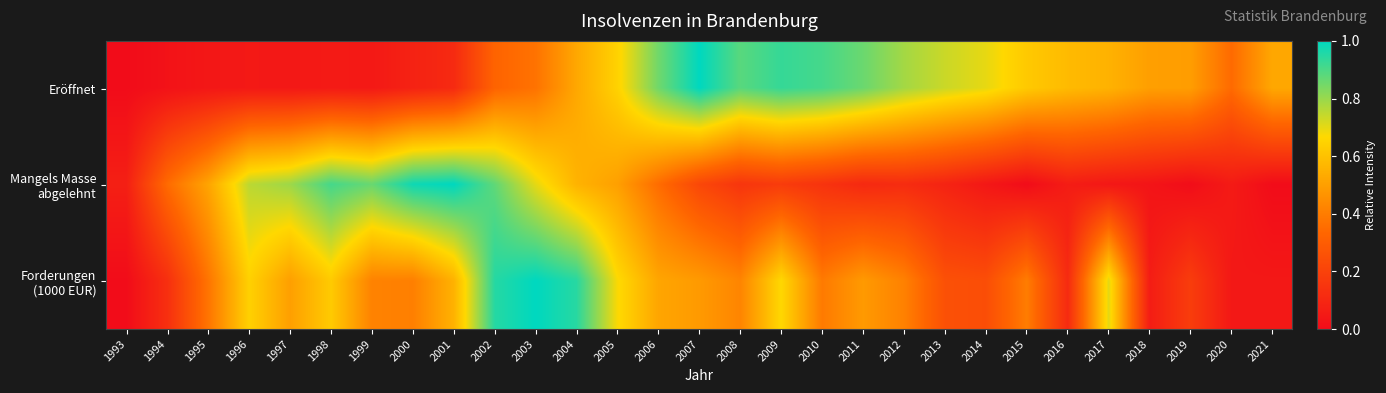

At how many categories does at least one series exceed 0?

29